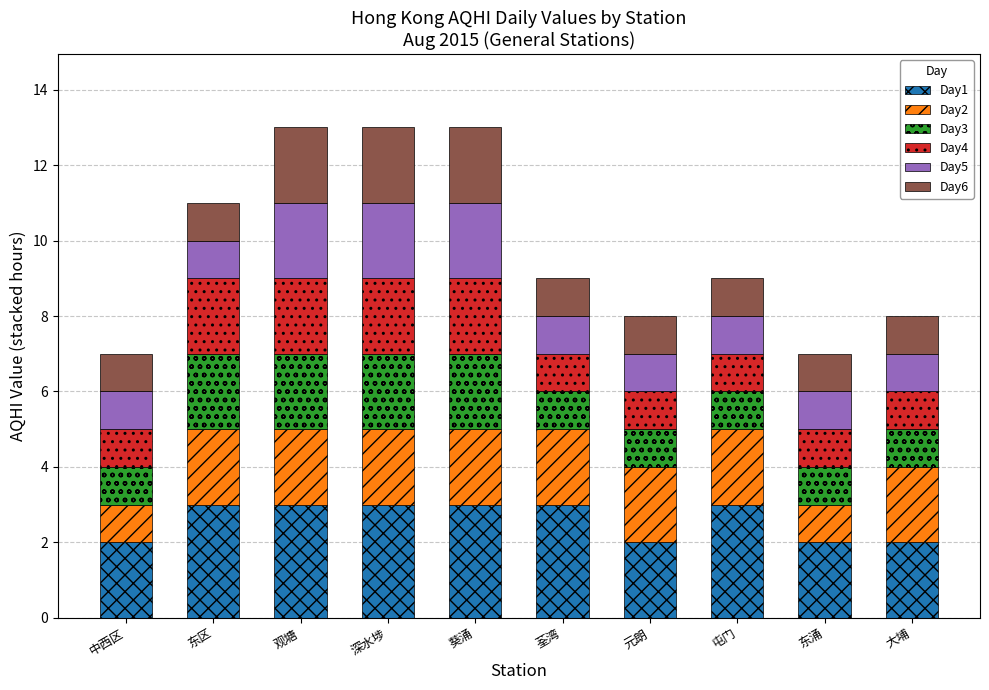

Is it true that Day1 equals 2 at 东涌?

True